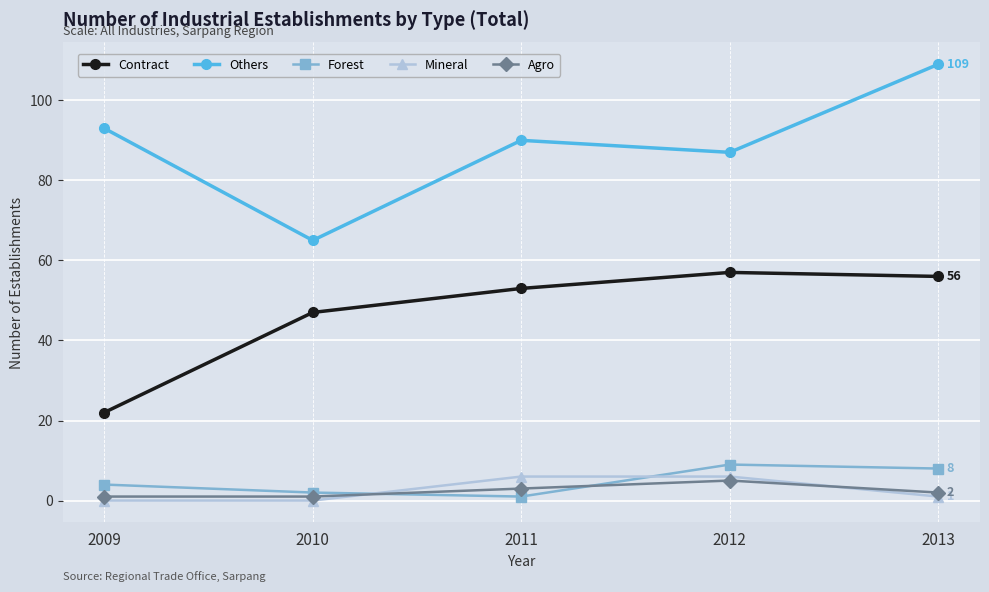

What is the value of the Agro point at the 1st from the left?

1